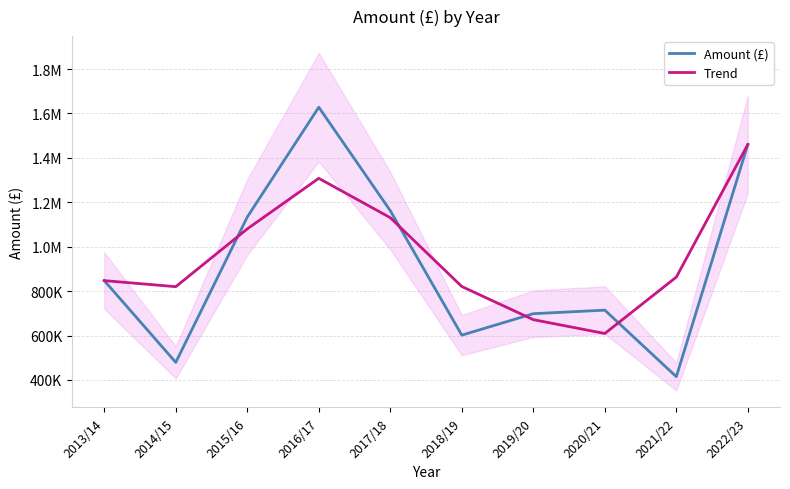

Reading left to right, extract all data points from this chart.

Amount (£): 847246.7	479140.8	1133611.8	1627992.6	1162049.8	601772.3	698404.8	714365.5	414733.2	1460233.7
Trend: 847246.7	819999.8	1080248.4	1307884.7	1130604.9	820742.3	671514.2	609167.9	863110.8	1460233.7